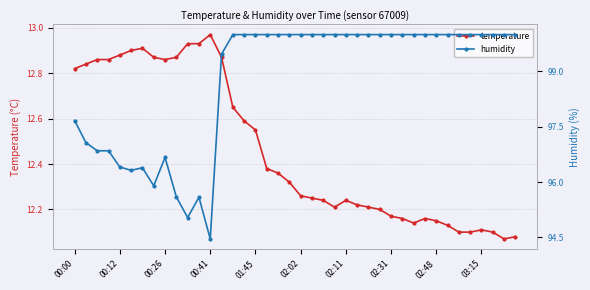

What value does the temperature series have at 29?

12.2